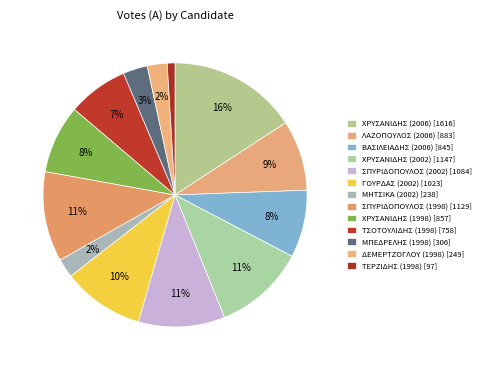

To the nearest percent, what percentage of the pie is ΤΣΟΤΟΥΛΙΔΗΣ (1998)?

7%